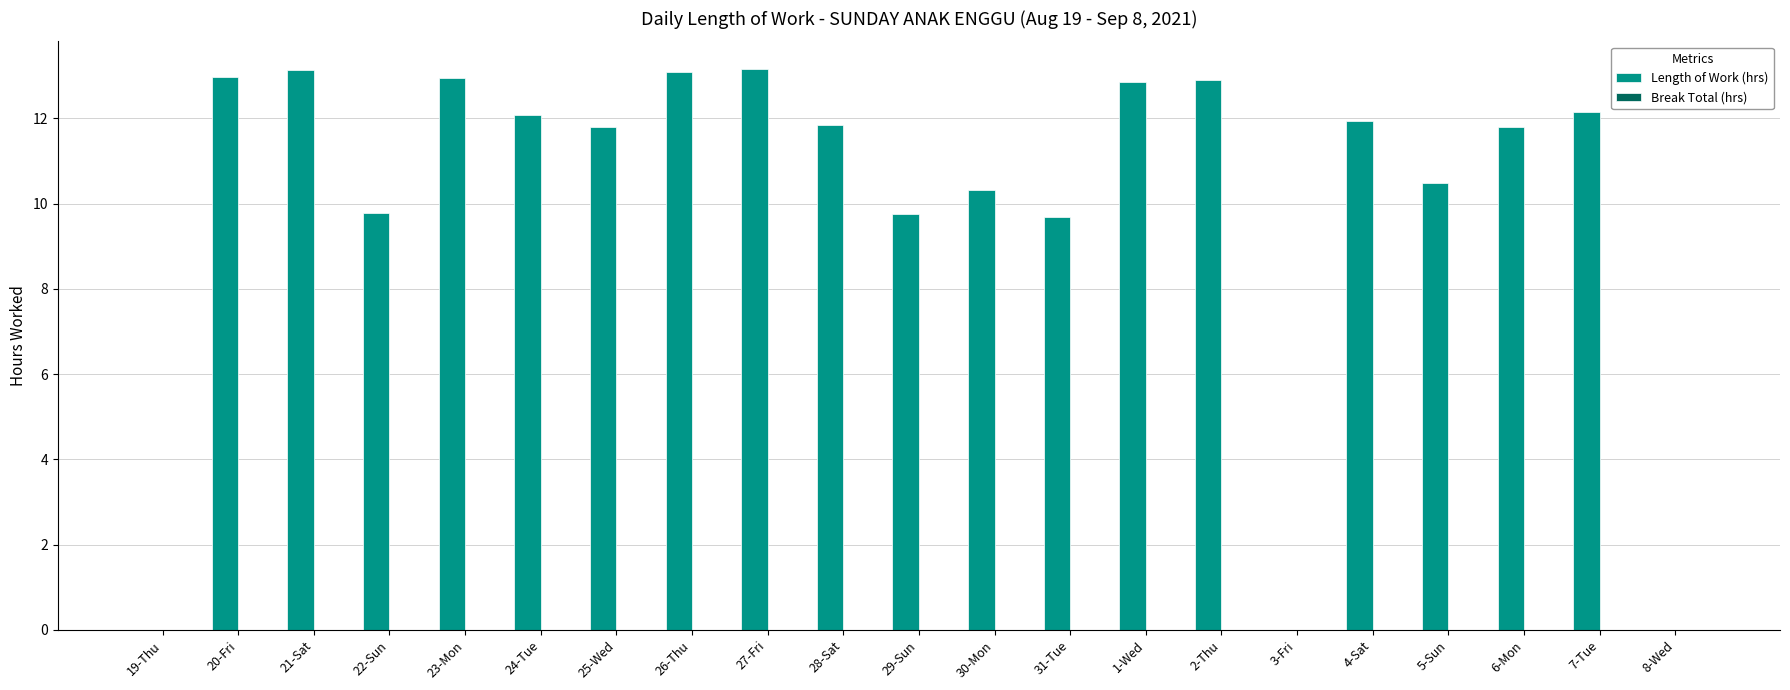

Is it true that the value at 28-Sat is 3.6?

False